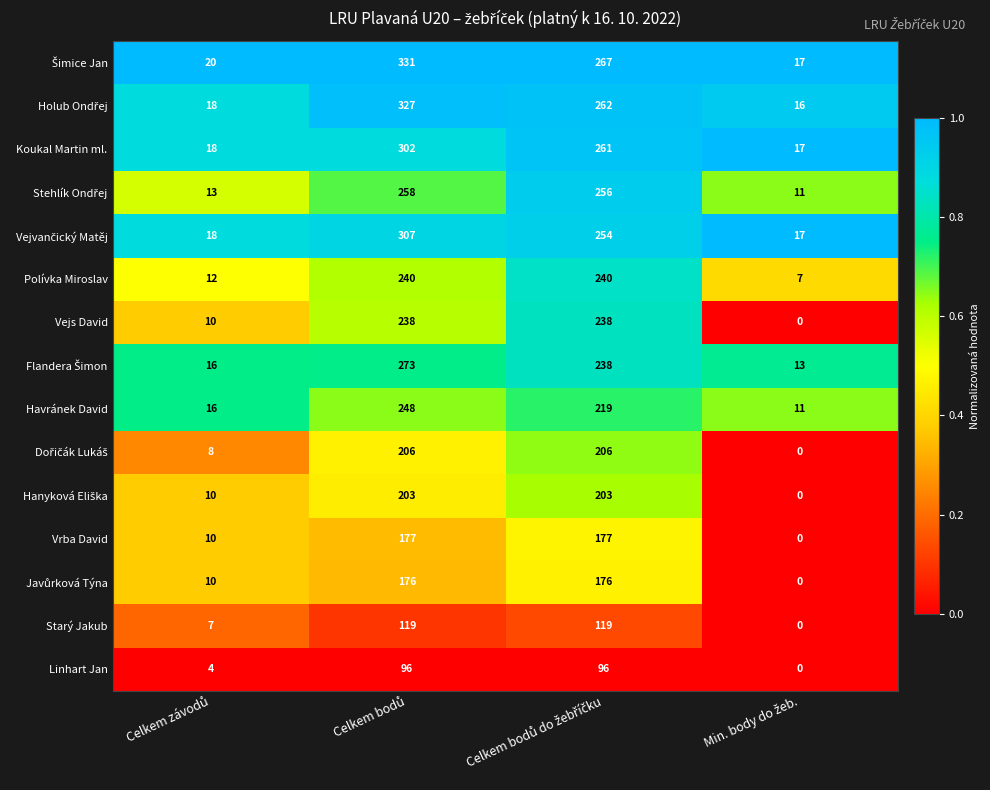

What is the highest value of the Koukal Martin ml. series?

302